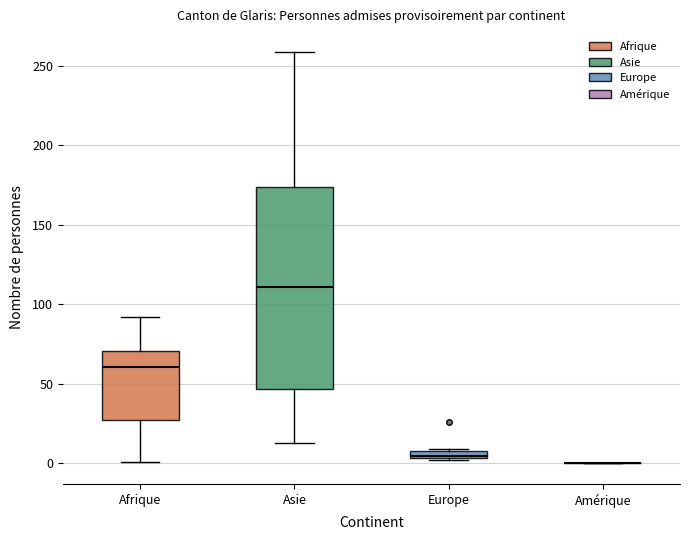

Which box is the tallest, from its lower edge to its upper edge?

Asie